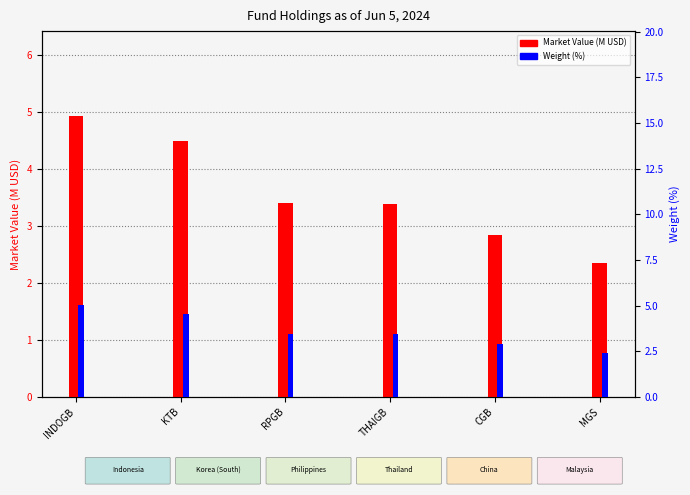

Reading left to right, extract all data points from this chart.

Market Value (M USD): 4.9	4.5	3.4	3.4	2.8	2.4
Weight (%): 5.0	4.5	3.5	3.4	2.9	2.4